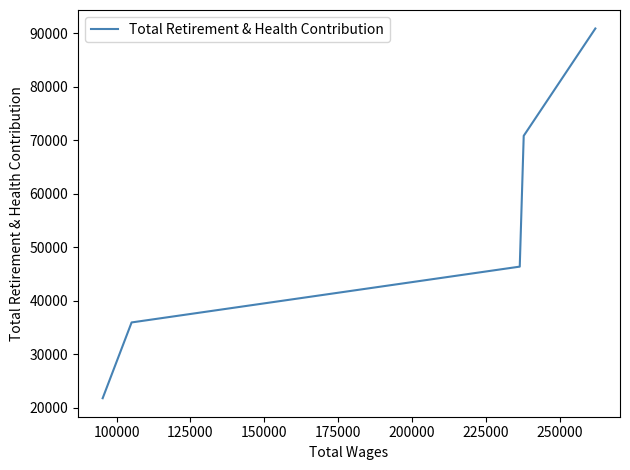

How many categories are shown in the chart?

5